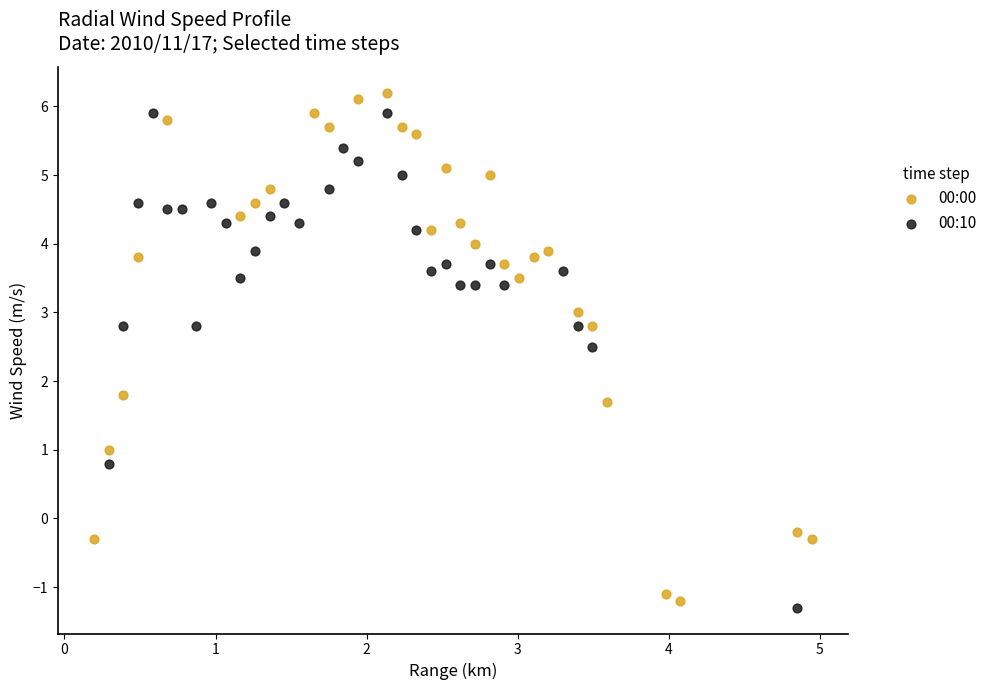

Which series contains the lowest Y value?

00:10